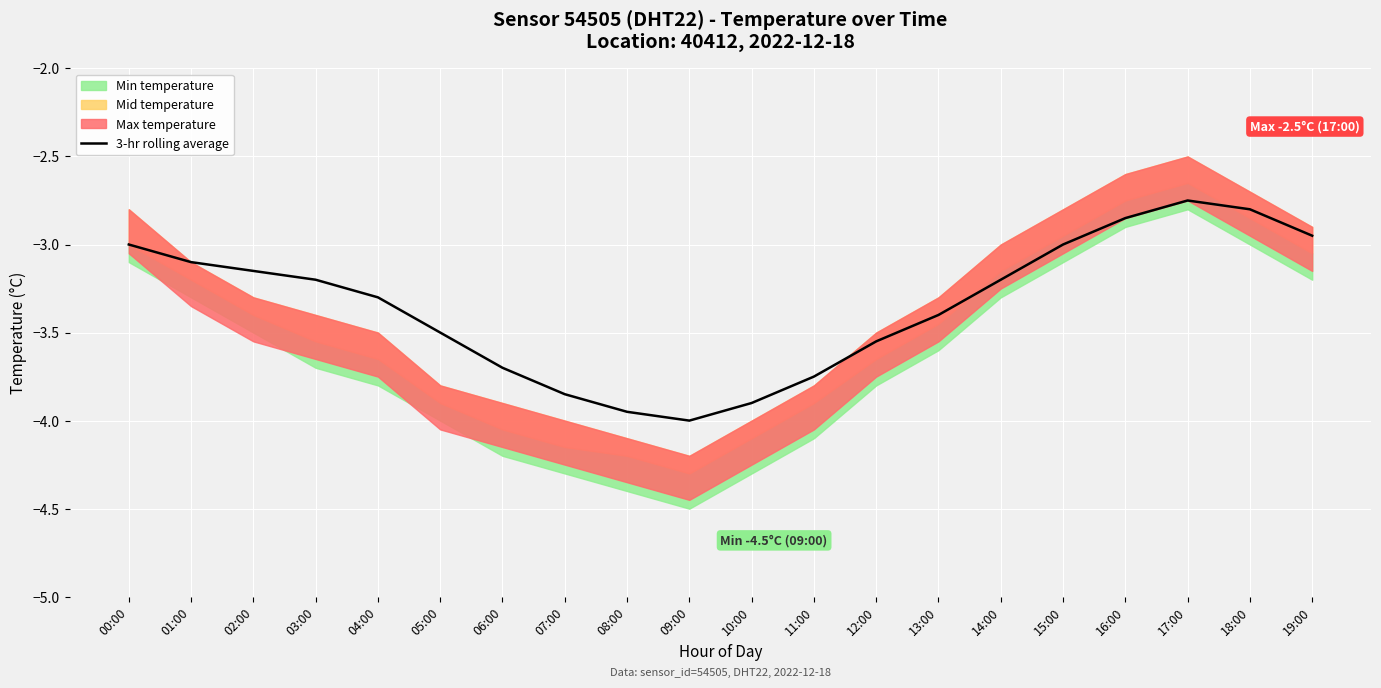

Which label corresponds to the largest value in the chart?

17:00